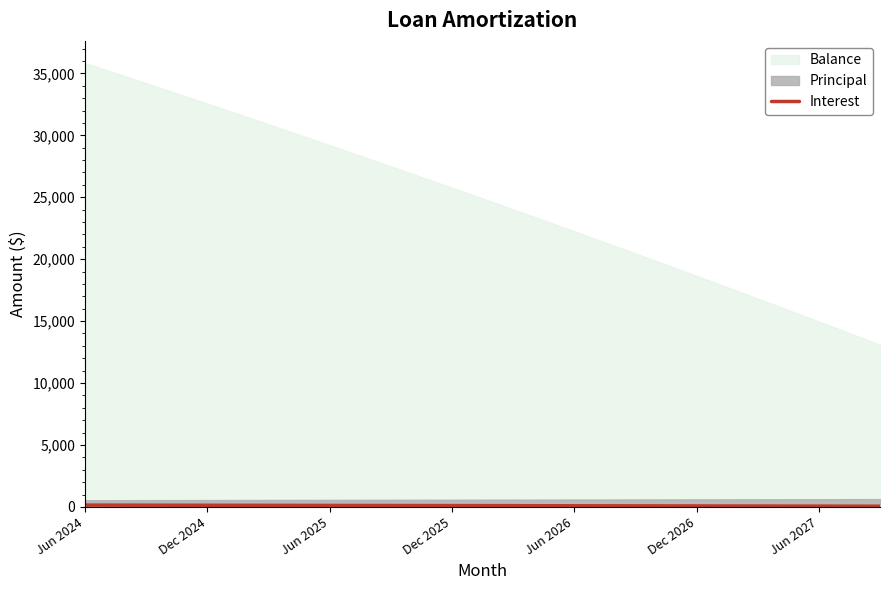

How many lines are shown in the chart?

1